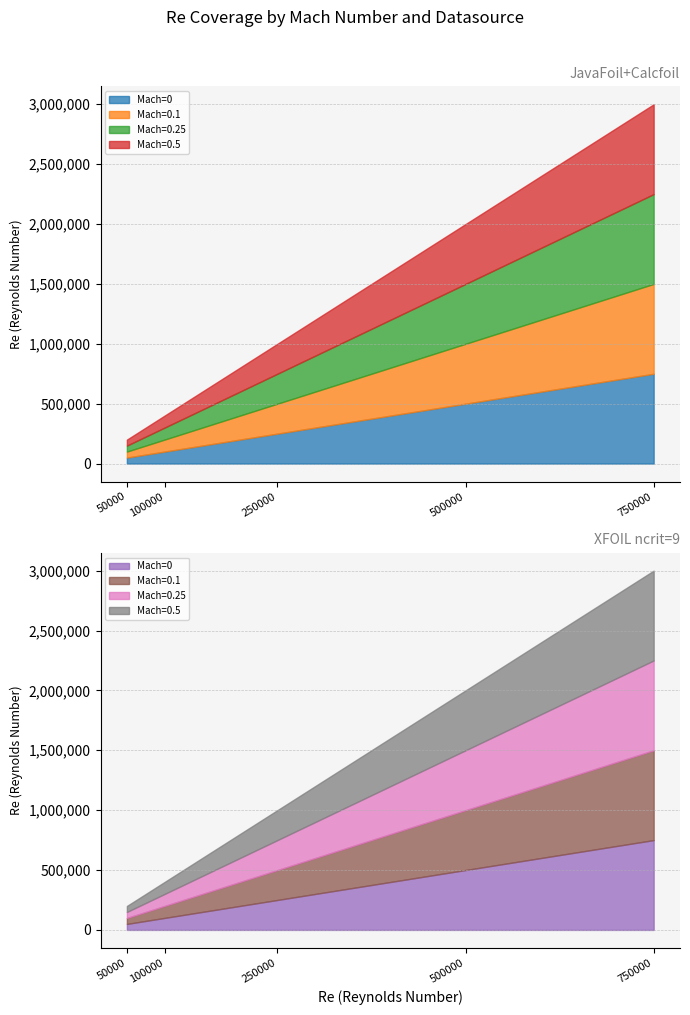

True or false: JavaFoil and XFOIL intersect in this chart.

False